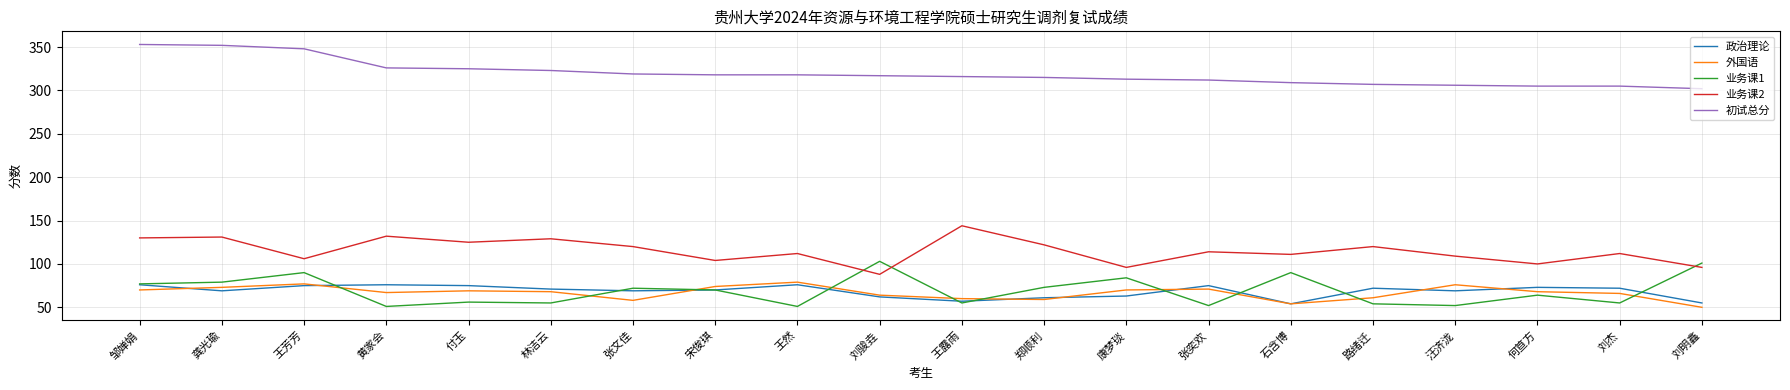

True or false: 业务课2 has more than 1 points higher than both neighbors.

True